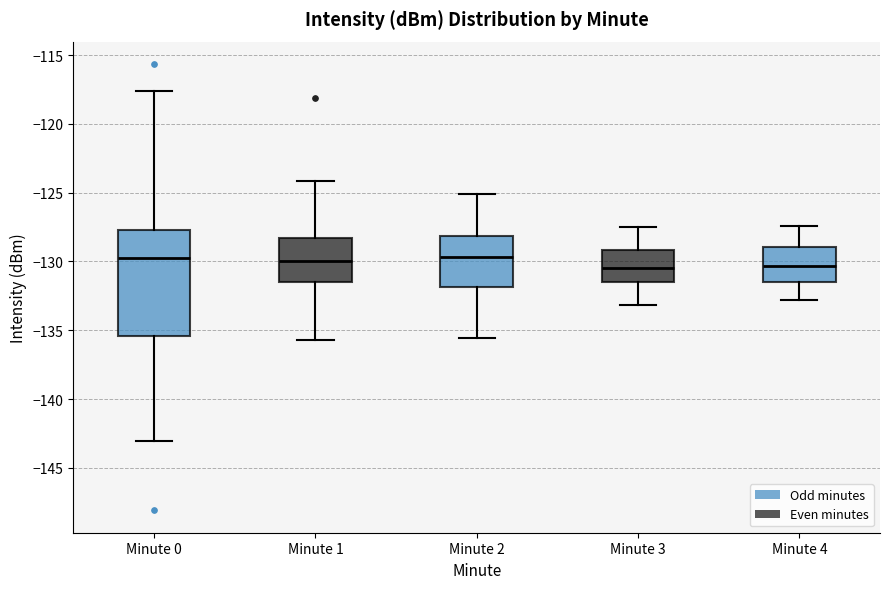

Where is the lower edge of the box for Minute 0 on the y-axis? The values are not printed on the chart, so give them approximately, as read against the axis.

-135.5